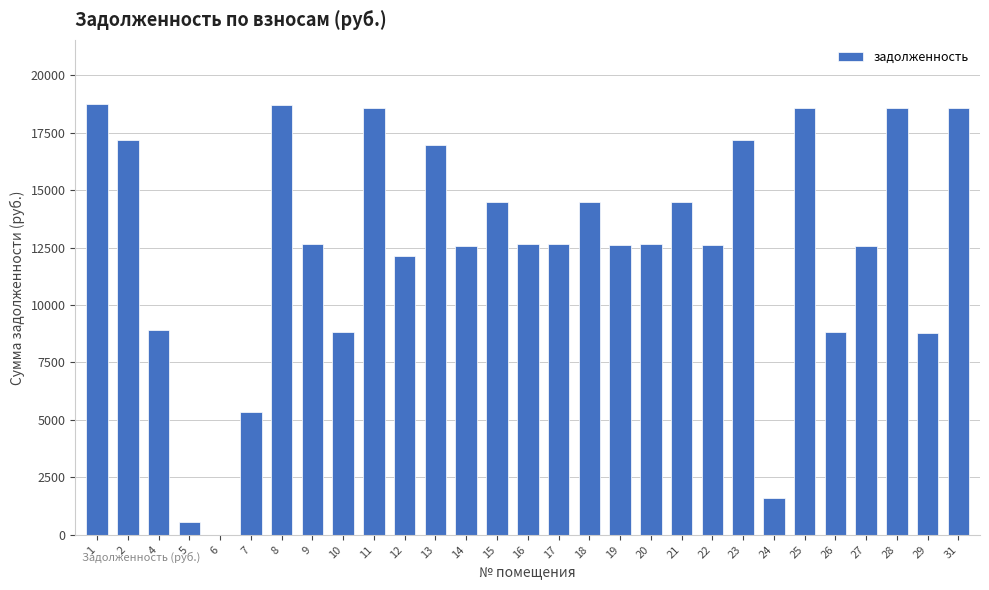

What is the sum of all values?

362543.6